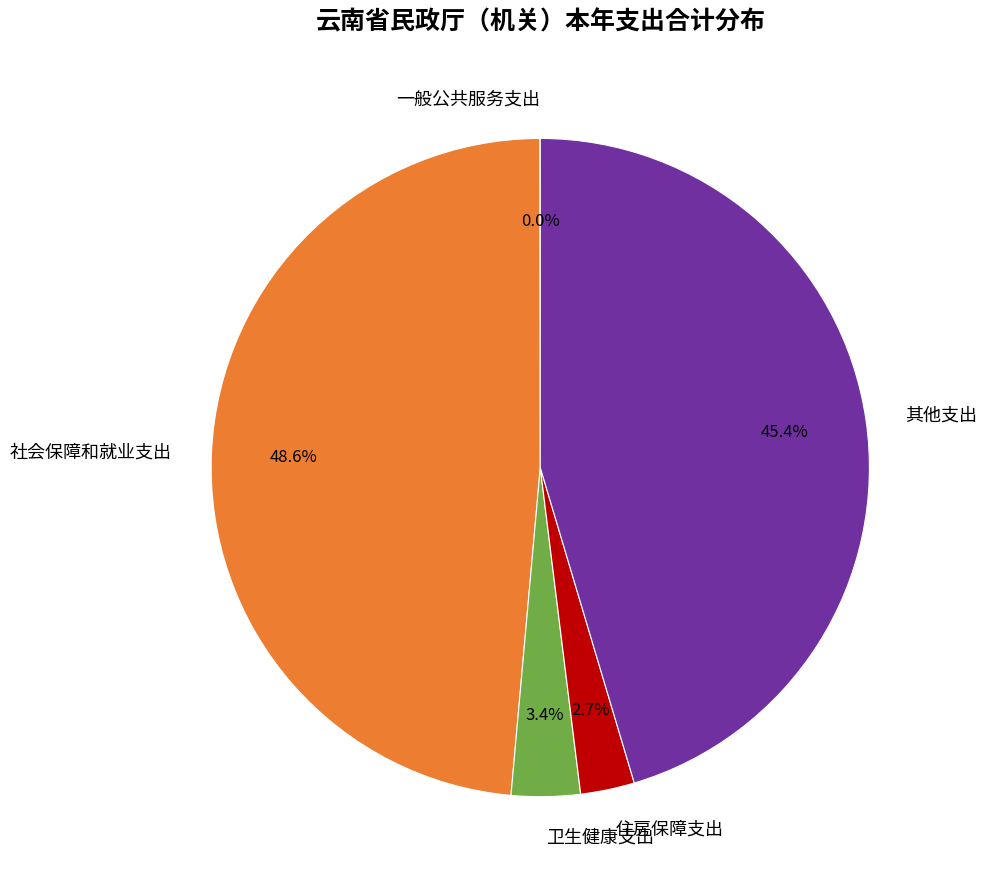

What portion of the pie excludes 社会保障和就业支出?

51.4%